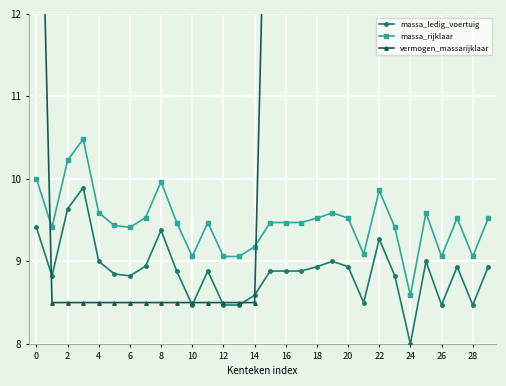

True or false: massa_rijklaar has more than 1 points higher than both neighbors.

True